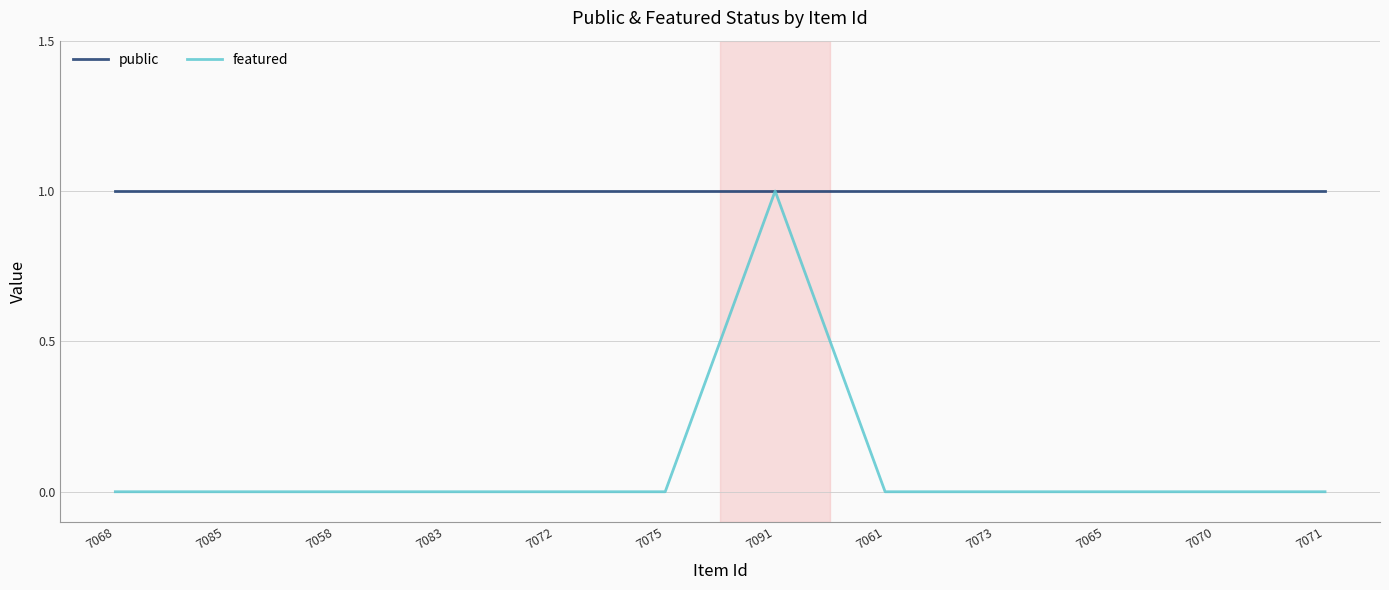

What are all the series names shown in the legend?

public, featured